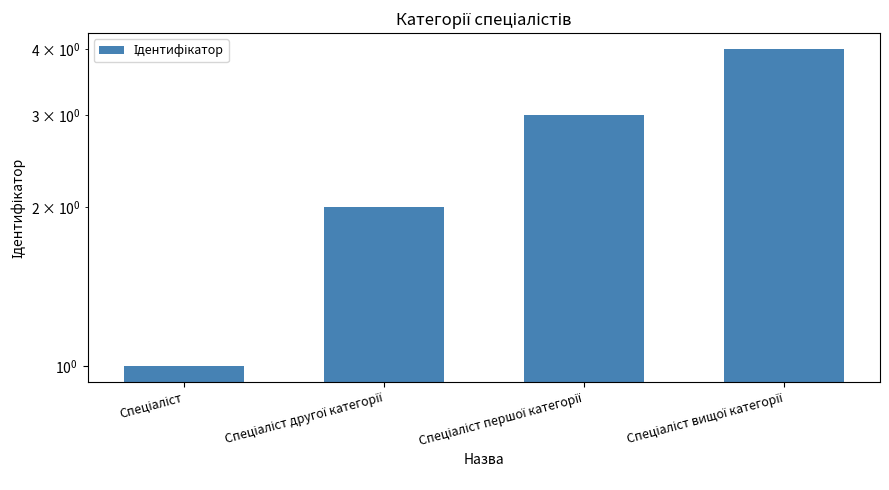

Reading right to left, extract all data points from this chart.

Спеціаліст вищої категорії=4	Спеціаліст першої категорії=3	Спеціаліст другої категорії=2	Спеціаліст=1